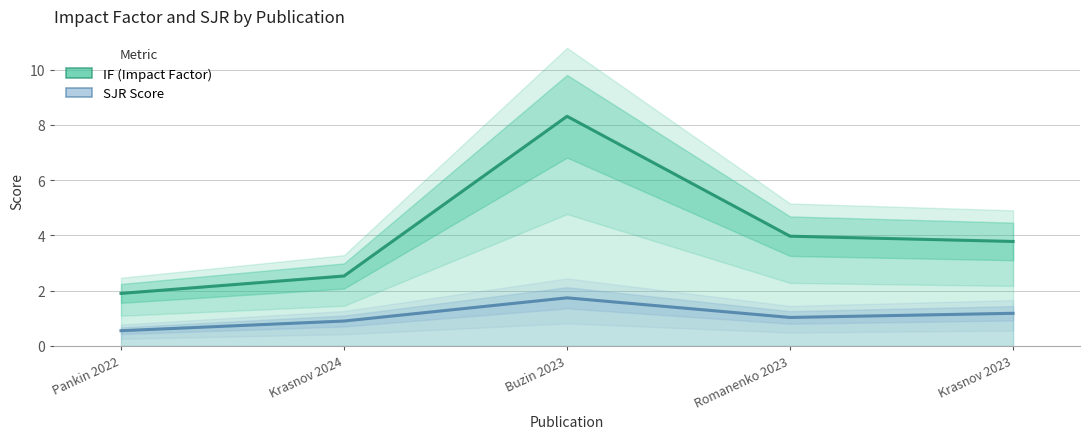

Is it true that SJR Score equals 0.7 at Pankin 2022?

False